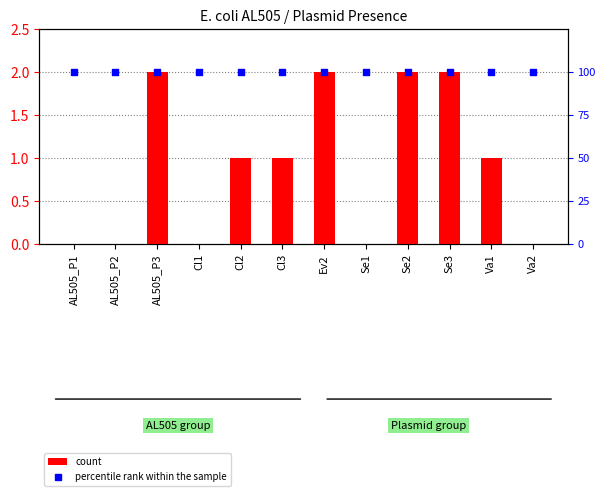

At how many categories does at least one series exceed 1?

12